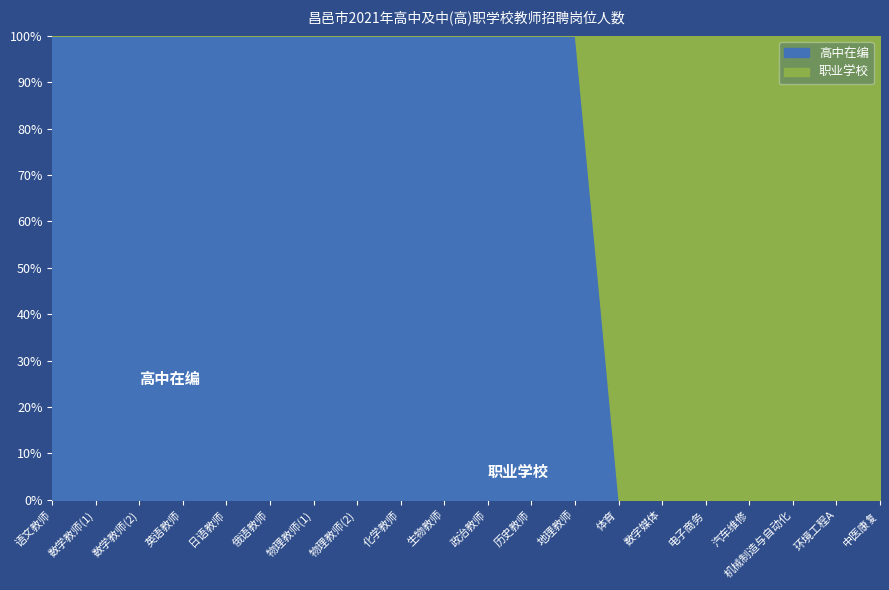

What are all the series names shown in the legend?

高中在编, 职业学校